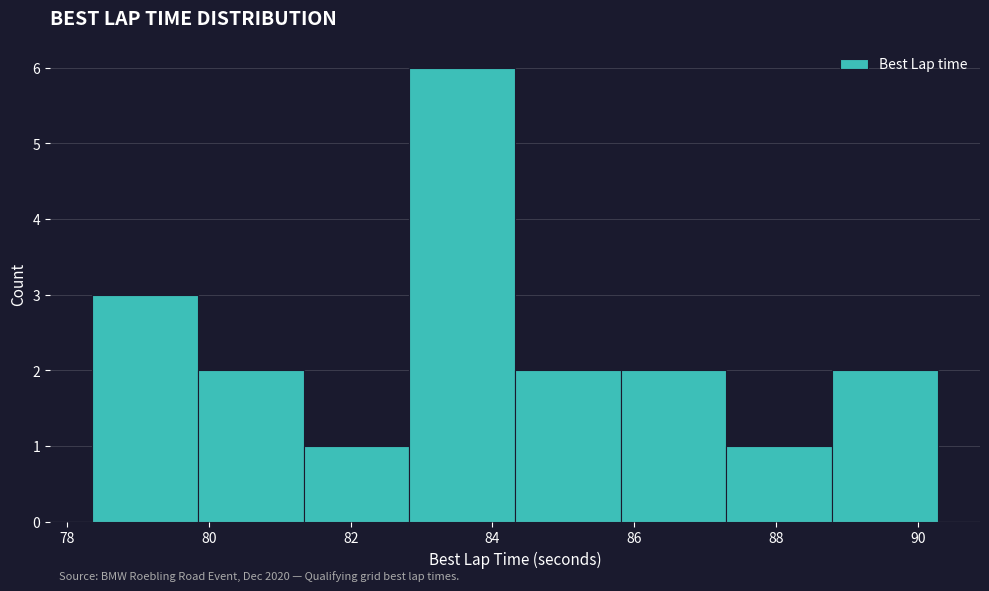

Which range on the x-axis has the tallest bar?

82.8 to 84.4